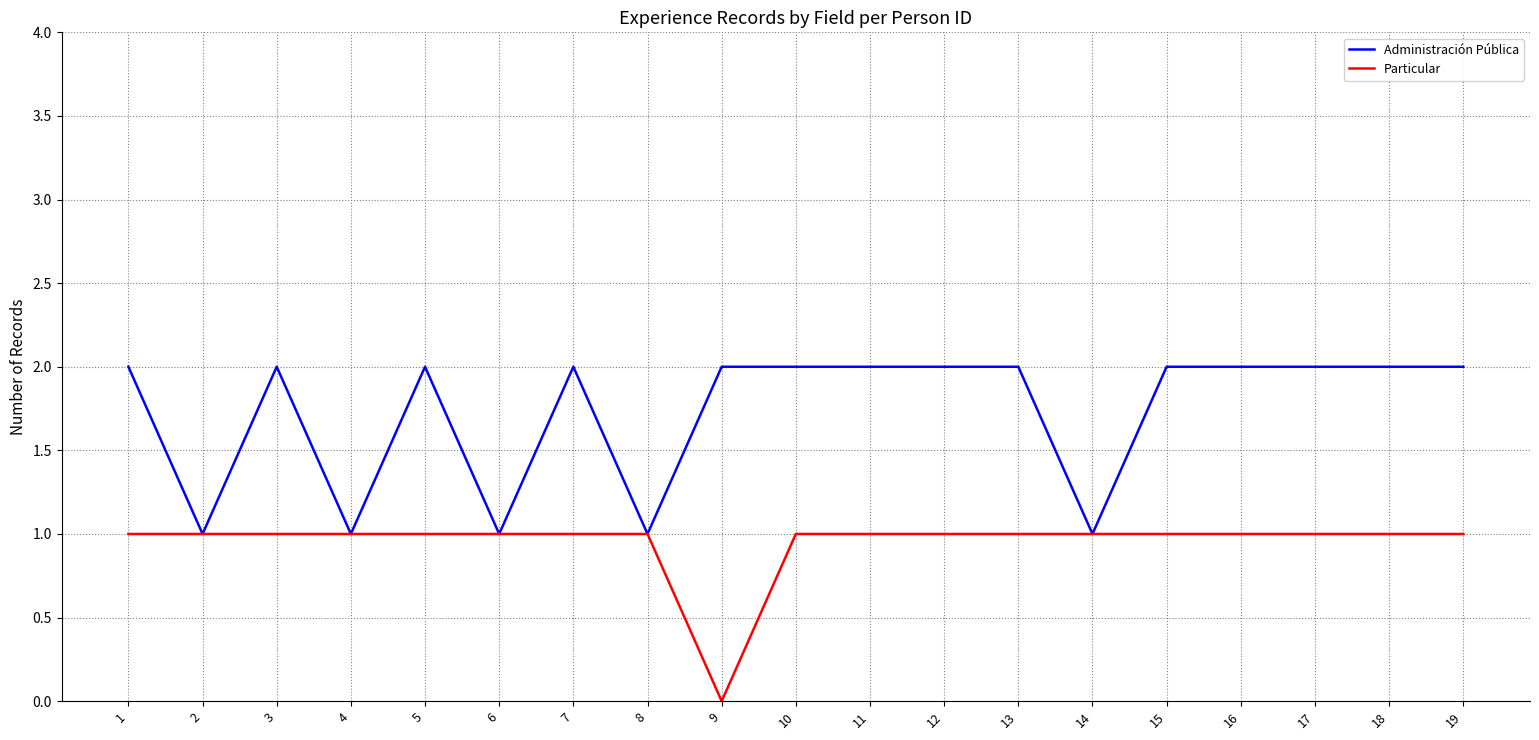

Which series has the largest total across all categories?

Administración Pública